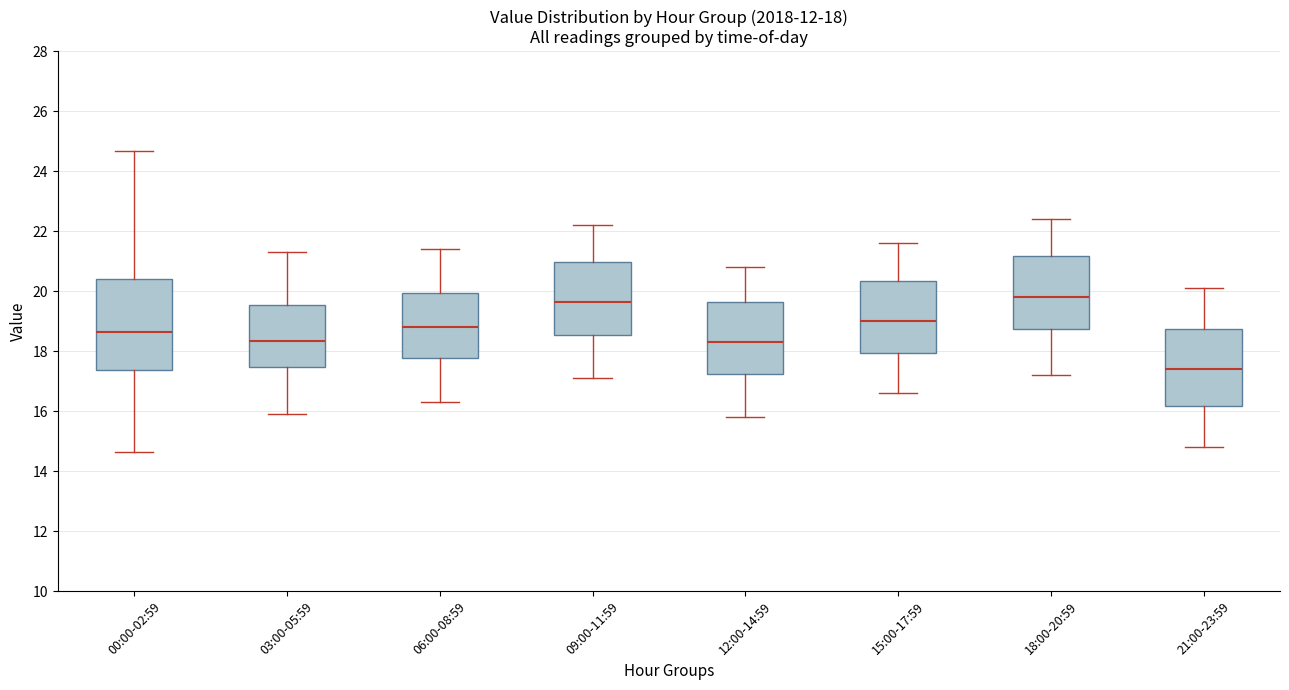

Comparing the boxes themselves (not the whiskers), which one is the tallest?

00:00-02:59